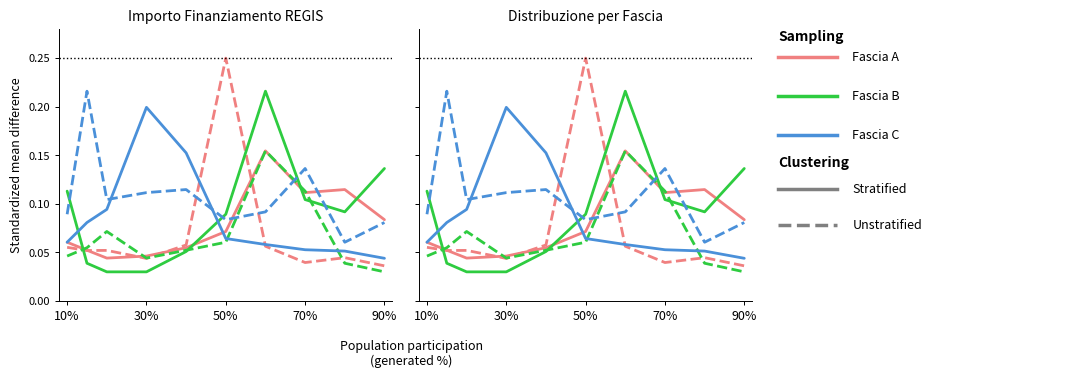

In Fascia A Unstrat, how many points are higher than both neighbors (excluding endpoints)?

3